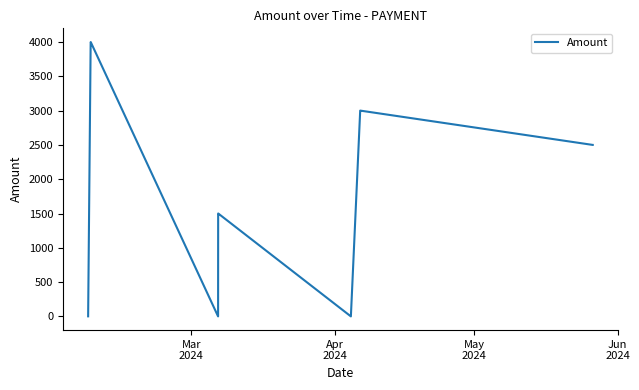

What is the difference between the maximum and second lowest values?

3997.9